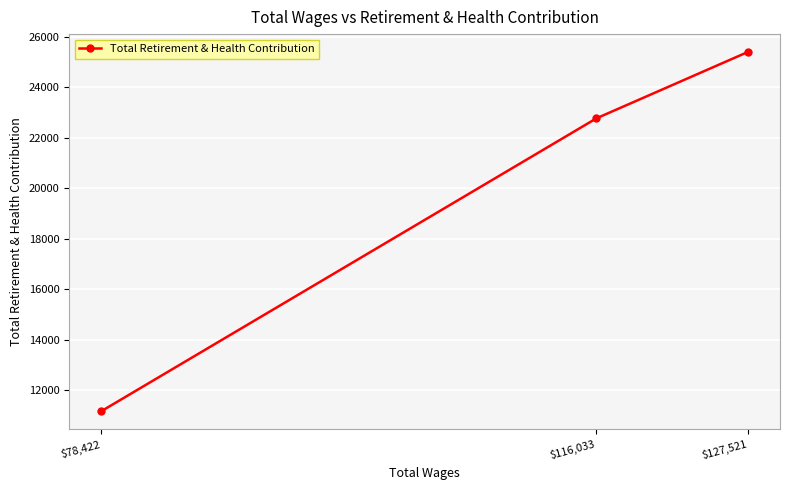

What is the ratio of the value at $78,422 to the value at $127,521?

0.4